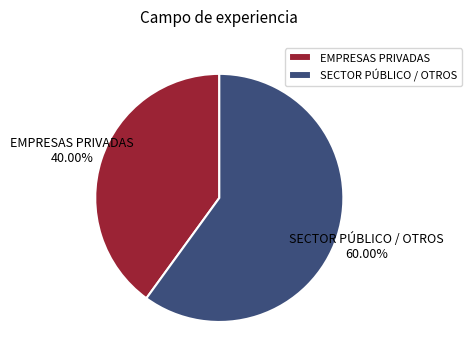

Count the number of slices in the pie.

2